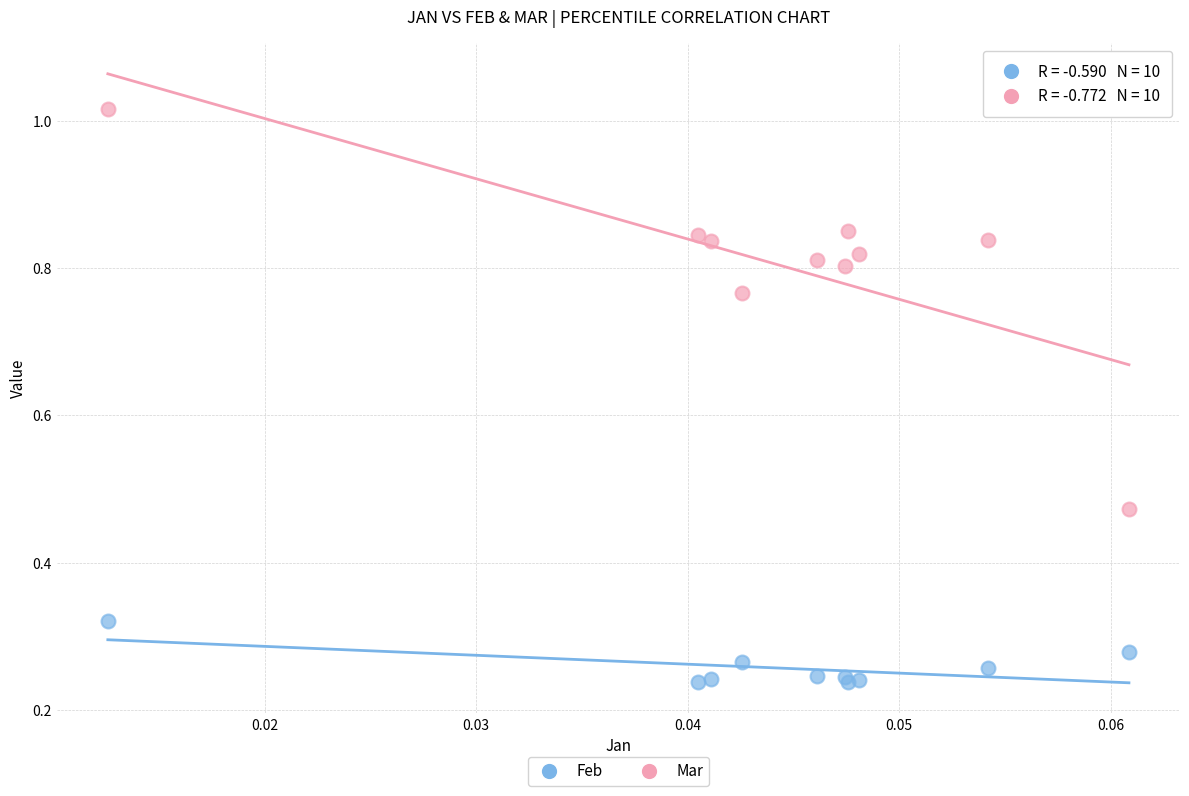

Which series contains the lowest Y value?

Feb